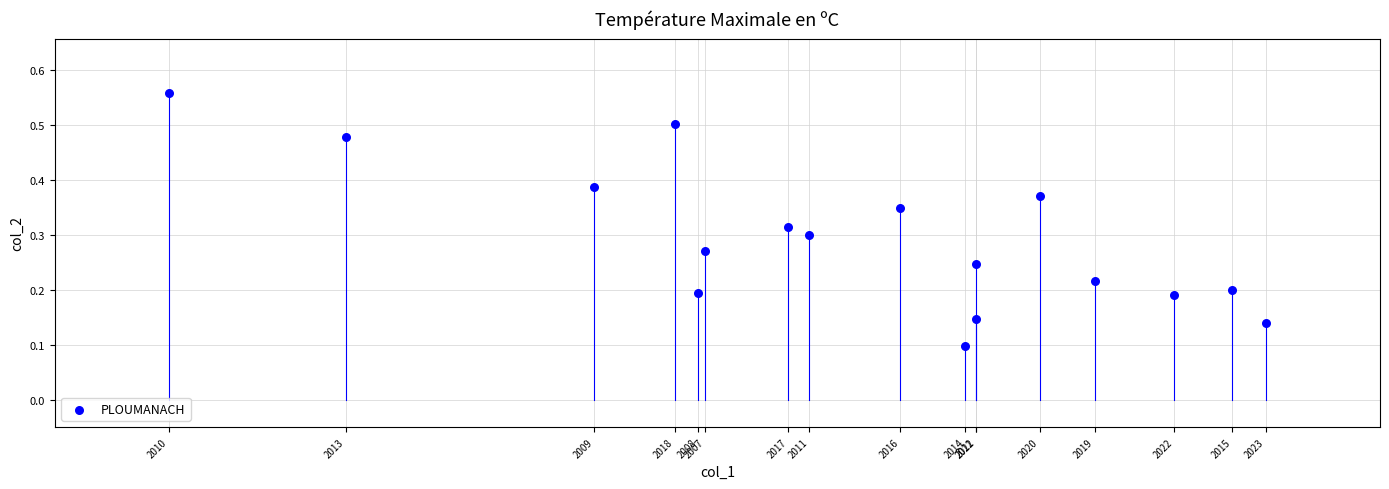

What is the range of X values (max minus min)?

4.8